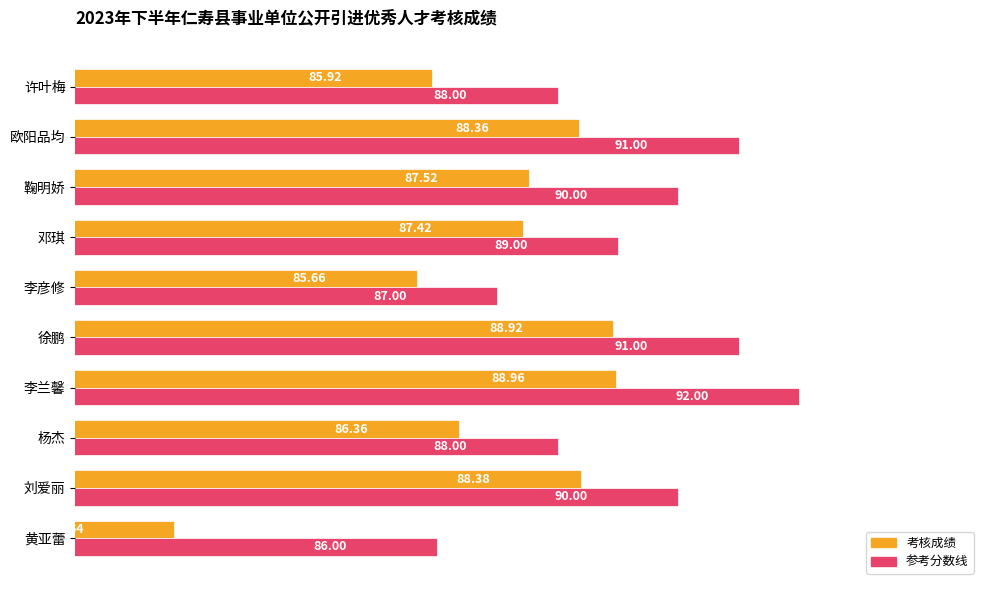

Rank the series by their average value, from lowest to highest.

考核成绩, 参考分数线